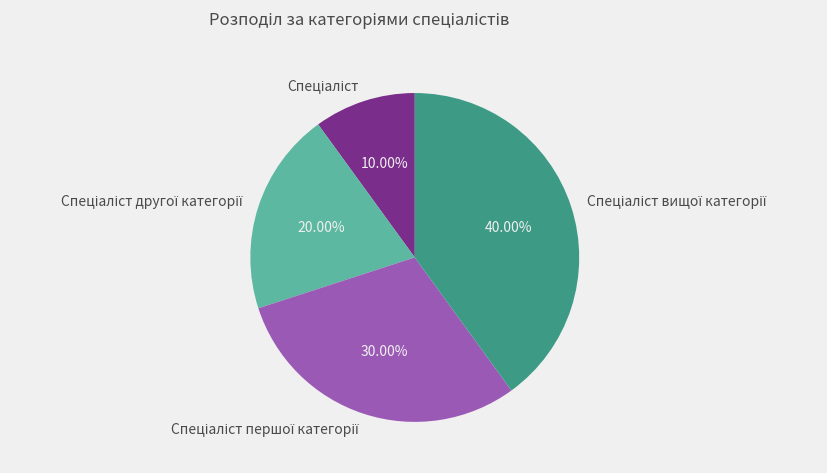

Is there any slice that represents more than half of the pie?

No